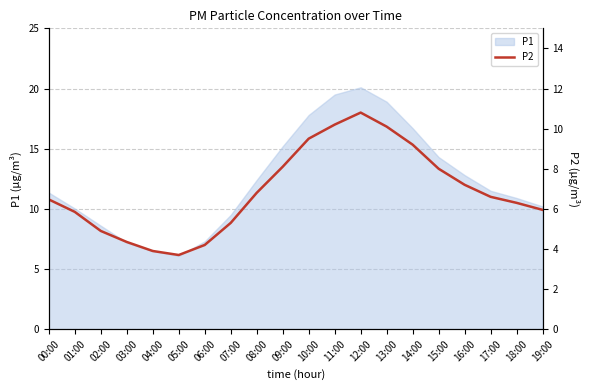

Which category has the highest value in the P1 series?

12:00